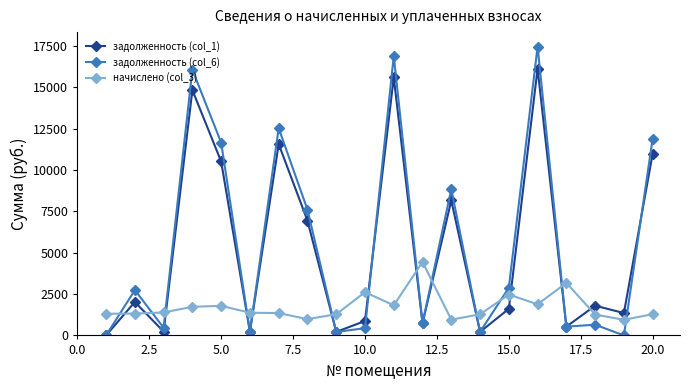

How many data points in начислено (col_3) are less than 1372?

10